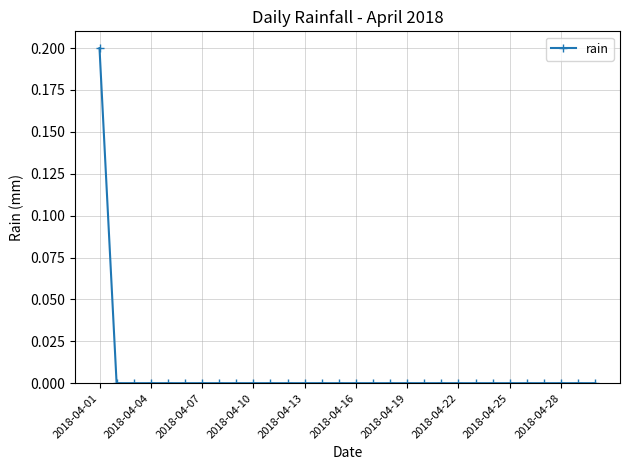

What is the difference between the maximum and minimum values?

0.2